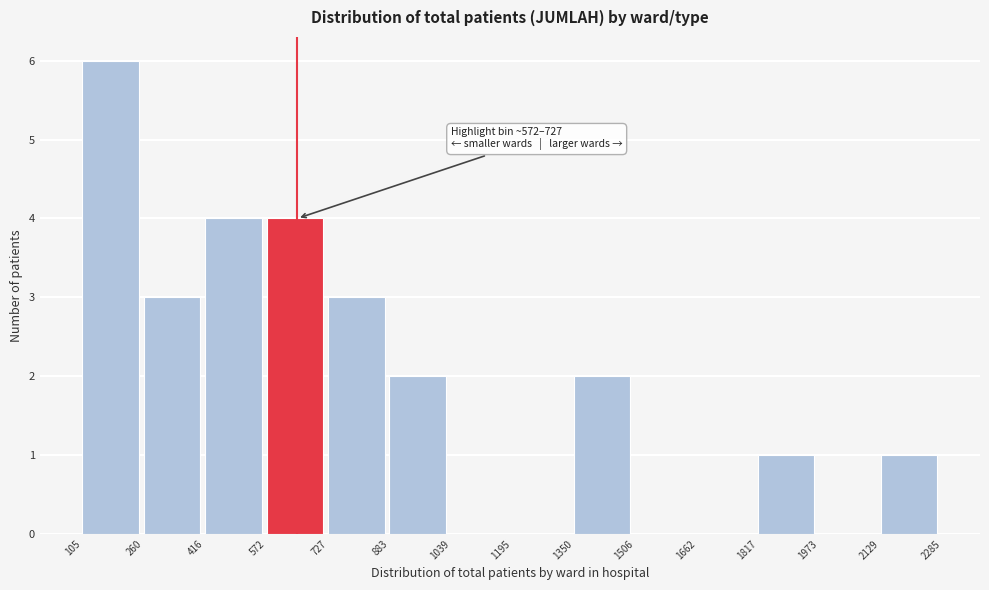

Over which range of the x-axis is the bar tallest?

105 to 260